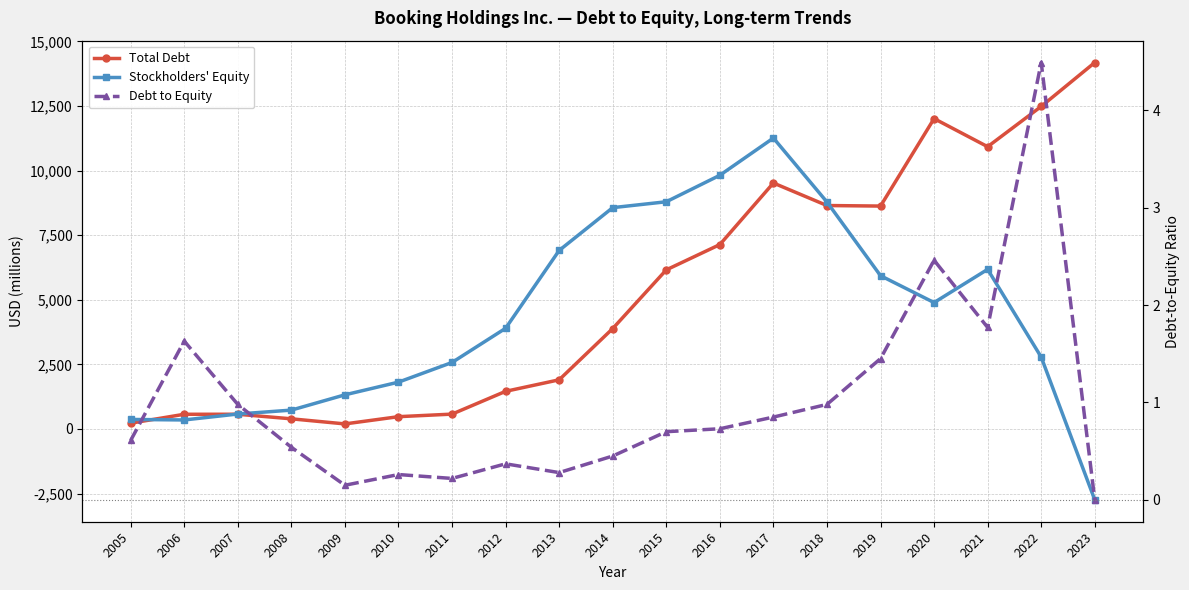

True or false: Debt to Equity and Stockholders' Equity cross at least once.

True